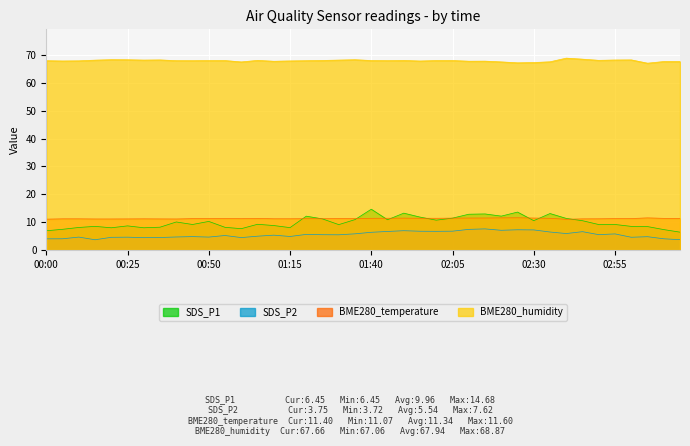

At which category does SDS_P2 reach its first local peak?

00:10